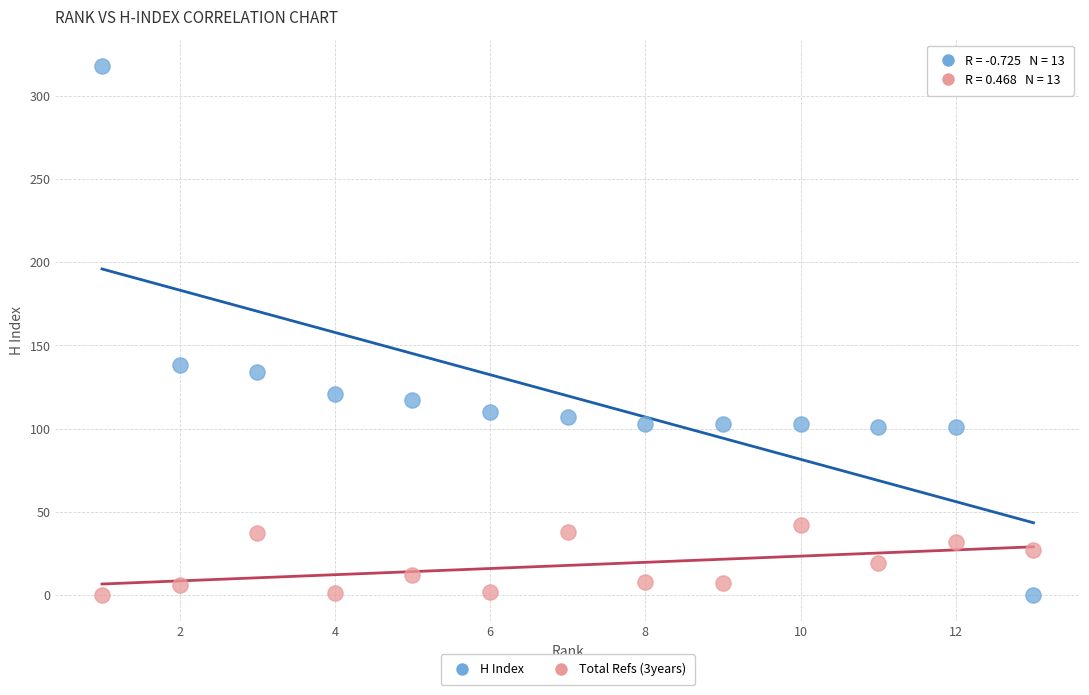

What are all the series names shown in the legend?

H Index, Total Refs (3years)